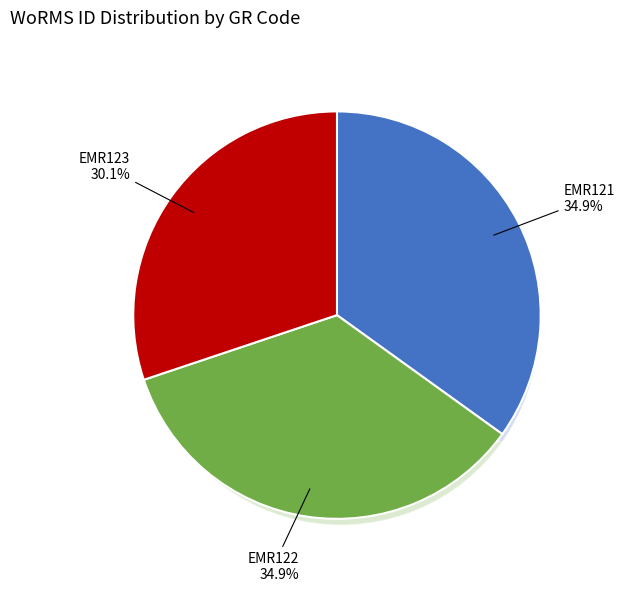

Count the number of slices in the pie.

3